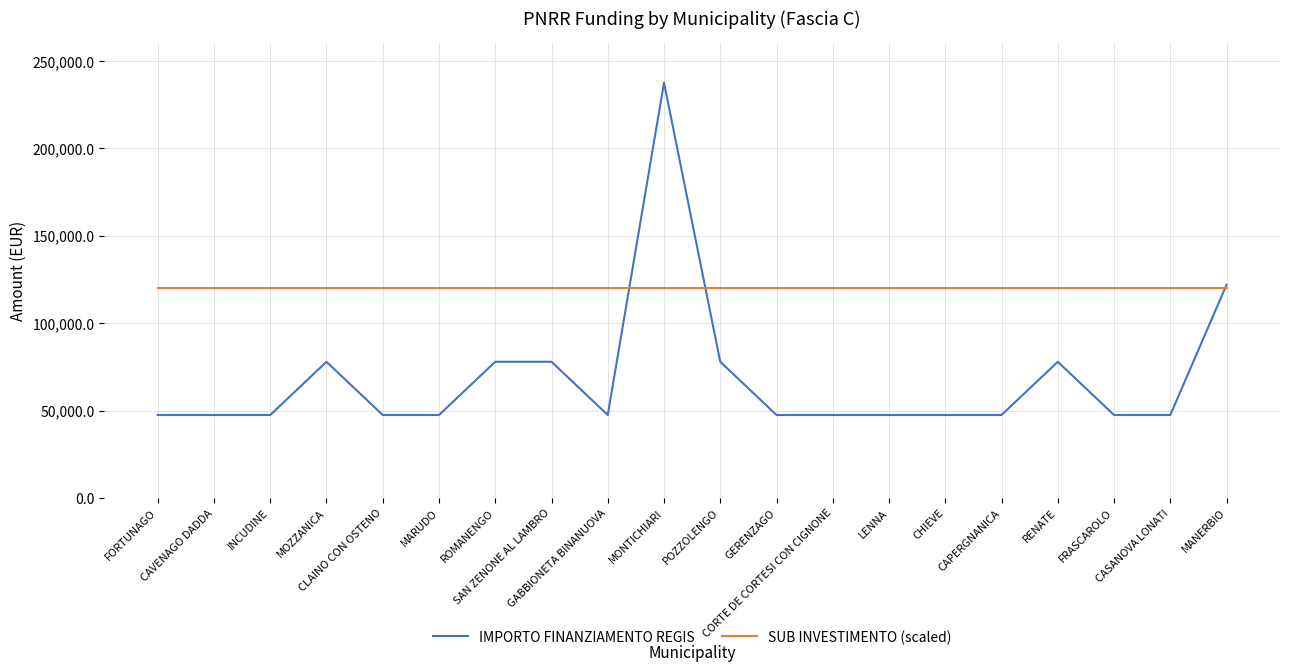

What is the sum of the IMPORTO FINANZIAMENTO REGIS values at CAPERGNANICA and GABBIONETA BINANUOVA?

94854